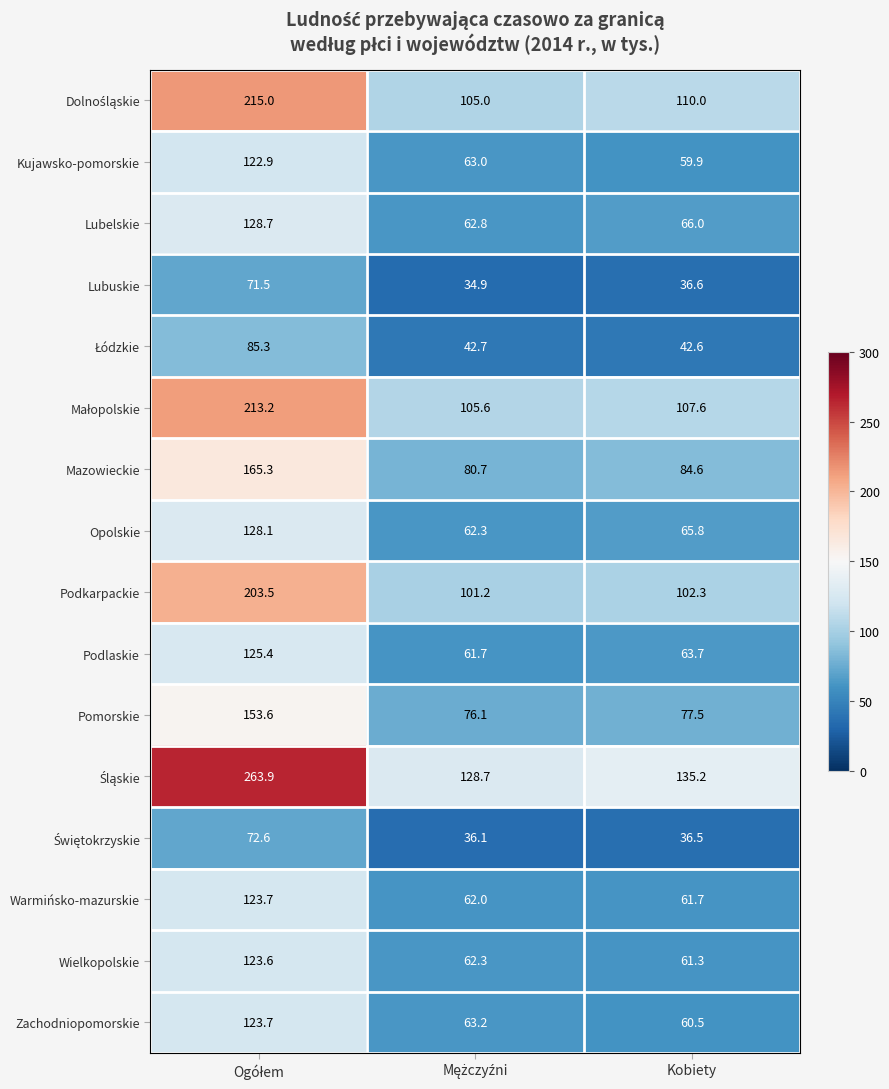

What is the difference between the maximum and second lowest values in the Zachodniopomorskie series?

60.5